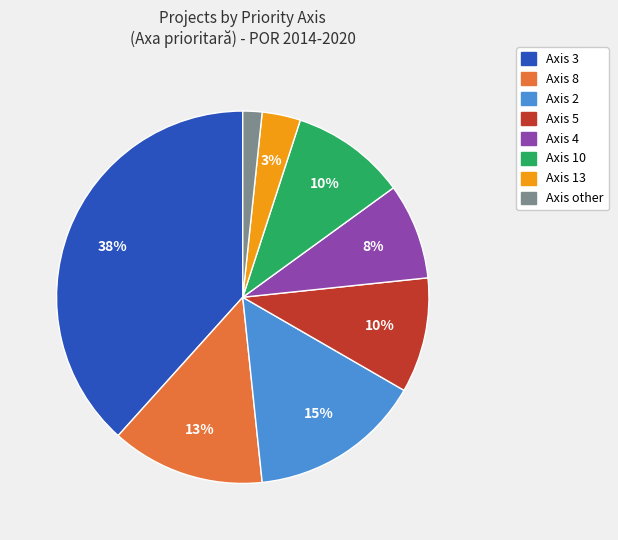

Does any single category account for the majority?

No